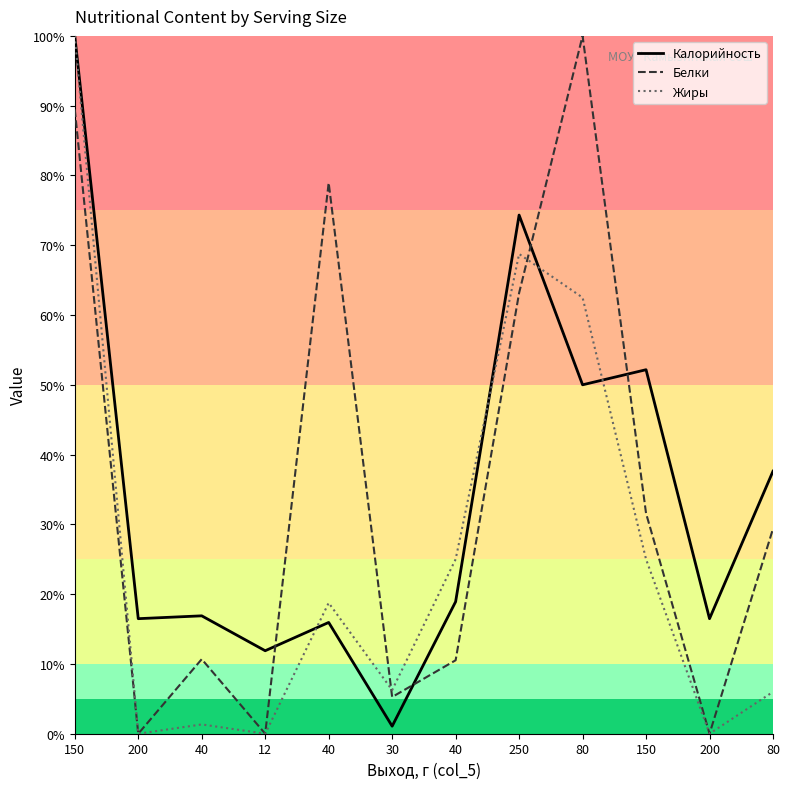

Which series has the widest spread of values?

Белки